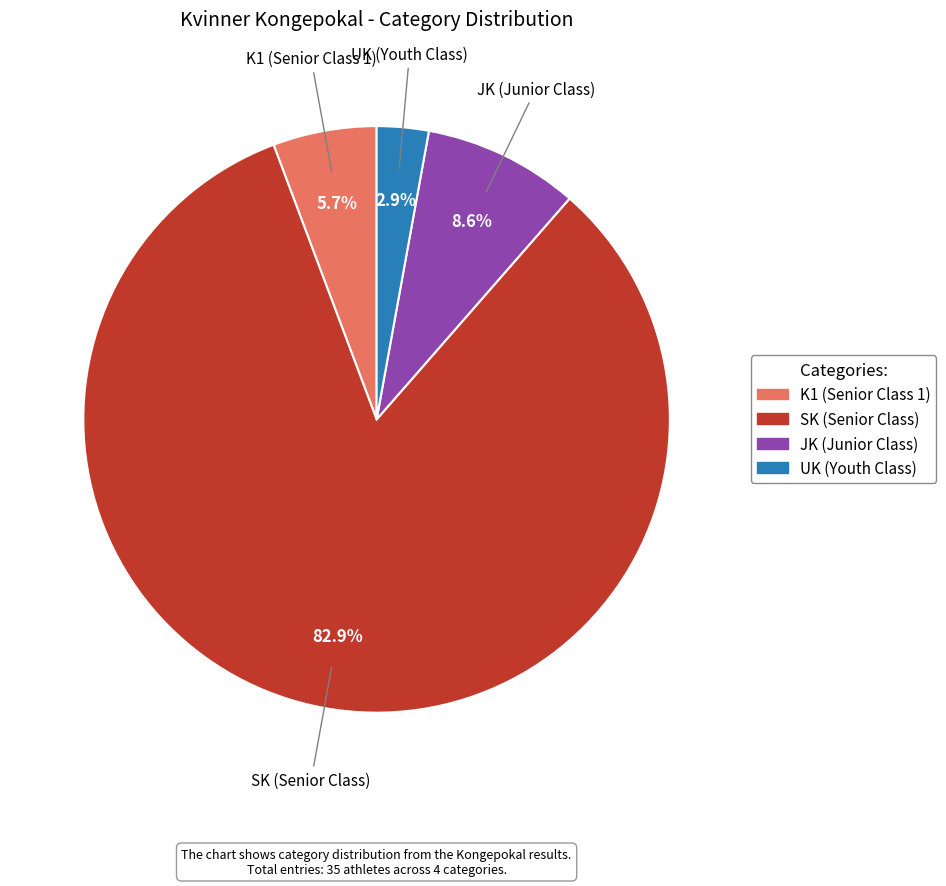

To the nearest percent, what is the average slice percentage?

25%